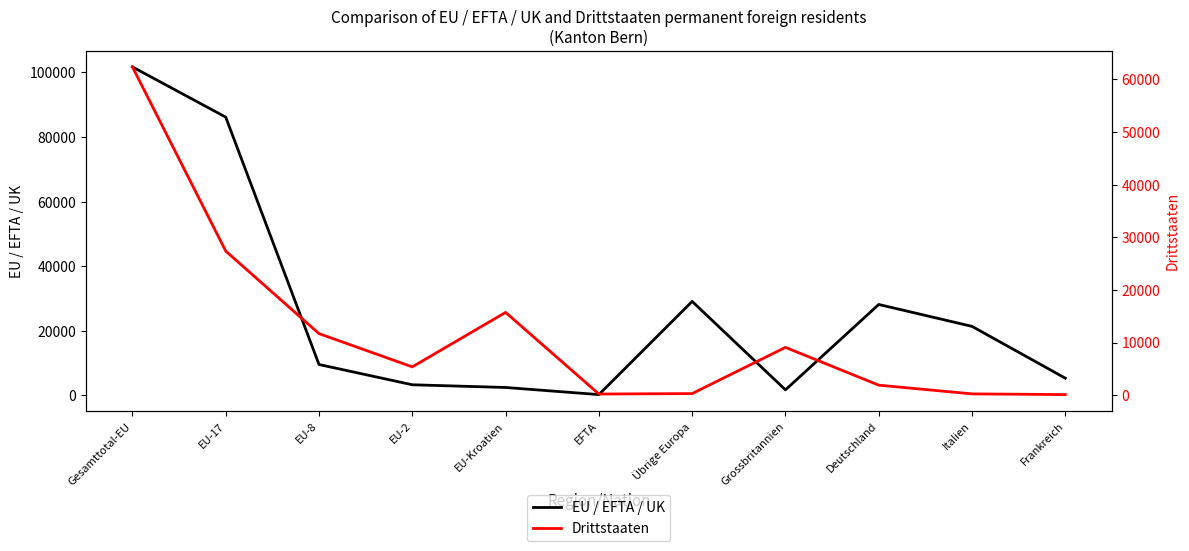

Count the number of categories in the chart.

11